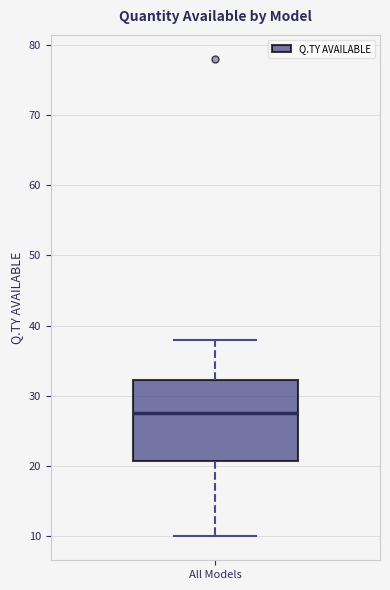

Read this box plot against the y-axis: the position of the median line, the range covered by the box, and the ends of both whiskers. The values are not printed on the chart, so give them approximately, as read against the axis.

median 28, box 21 to 32, whiskers 10 to 38